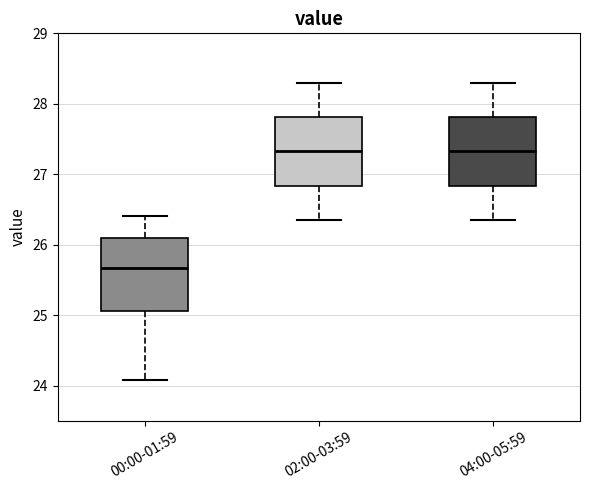

Reading left to right, read every box against the y-axis: the position of its median line, the range the box covers, and the ends of its whiskers. The values are not printed on the chart, so give them approximately, as read against the axis.

00:00-01:59: median 25.7, box 25.1 to 26.1, whiskers 24.1 to 26.4
02:00-03:59: median 27.3, box 26.8 to 27.8, whiskers 26.4 to 28.3
04:00-05:59: median 27.3, box 26.8 to 27.8, whiskers 26.4 to 28.3